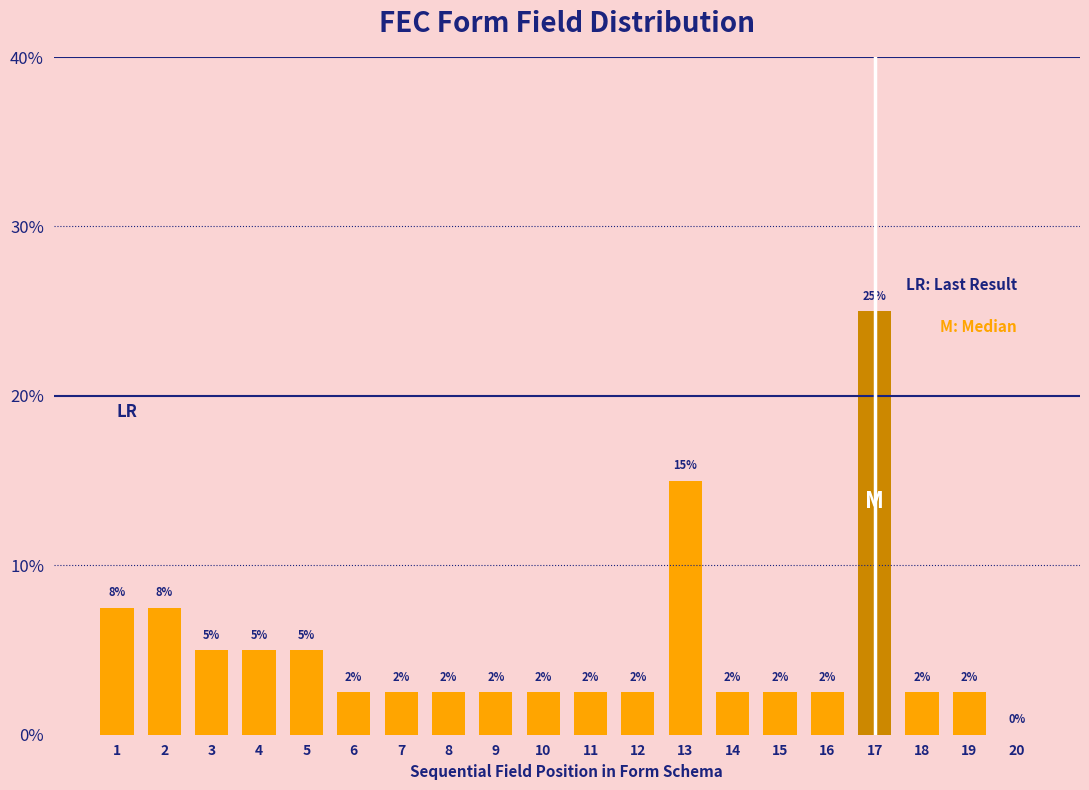

Rank the categories by value from highest to lowest.

17, 13, 1, 2, 3, 4, 5, 6, 7, 8, 9, 10, 11, 12, 14, 15, 16, 18, 19, 20